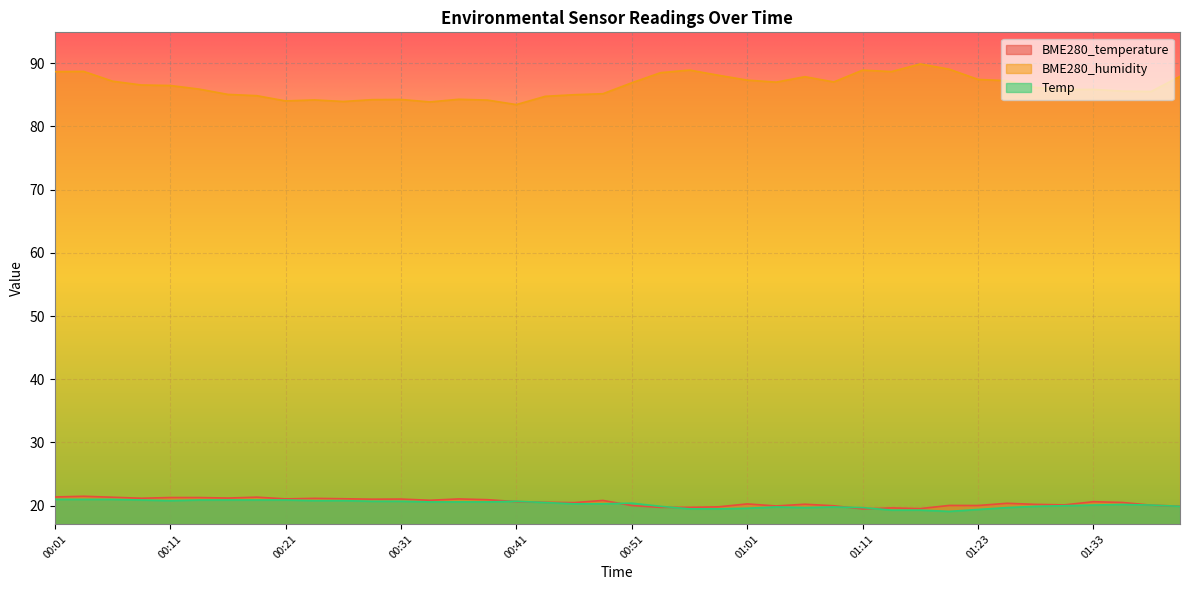

What is the value of the BME280_temperature point at the 40th from the left?

19.9